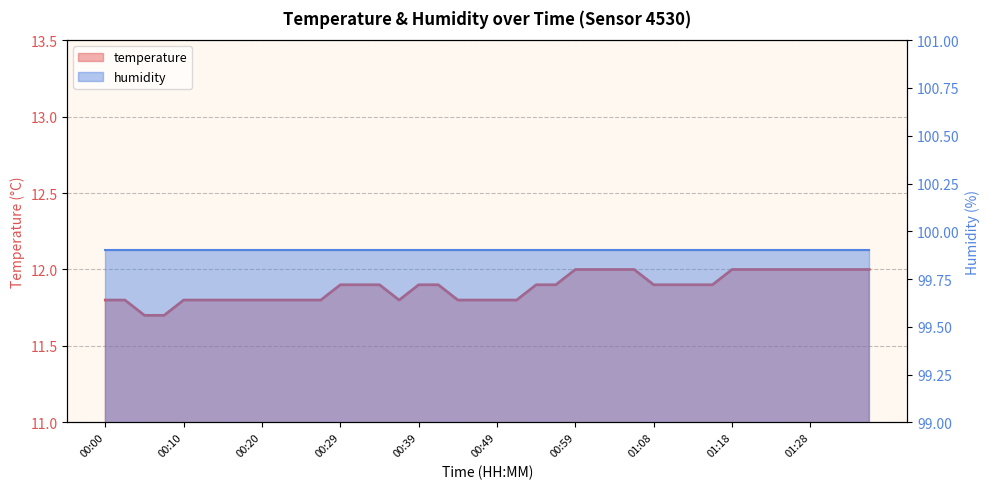

List the labels in order of value, largest first.

00:59, 01:01, 01:04, 01:06, 01:18, 01:21, 01:23, 01:25, 01:28, 01:30, 01:33, 01:35, 00:29, 00:32, 00:34, 00:39, 00:42, 00:54, 00:56, 01:08, 01:11, 01:13, 01:16, 00:00, 00:03, 00:10, 00:12, 00:15, 00:17, 00:20, 00:22, 00:24, 00:27, 00:37, 00:44, 00:46, 00:49, 00:51, 00:05, 00:07